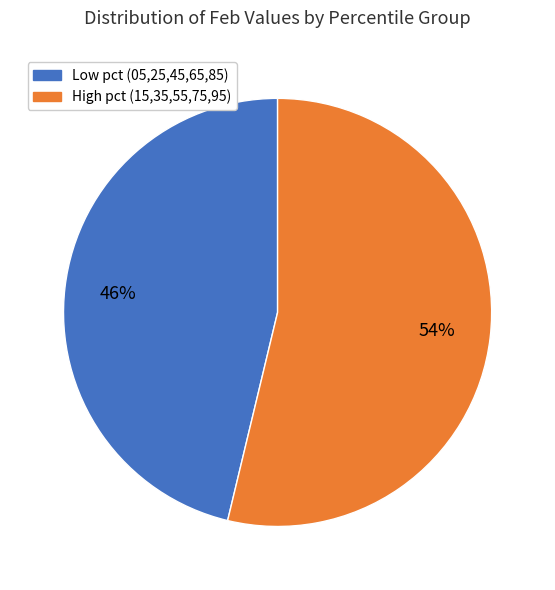

How many slices are in this pie chart?

2